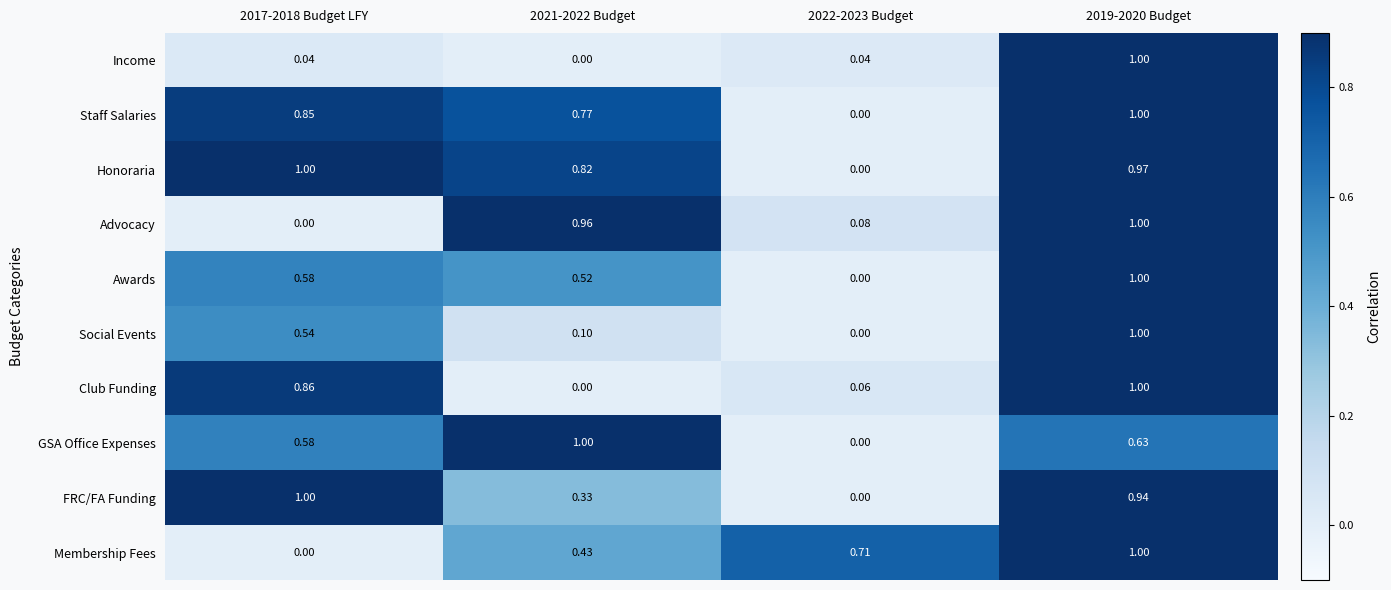

How many data points in Honoraria are above 0?

3